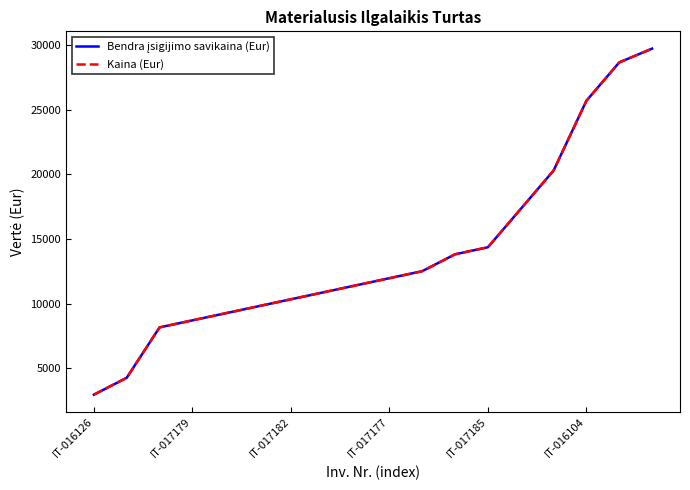

Where is Bendra įsigijimo savikaina (Eur) nearest to the value 16343?

13